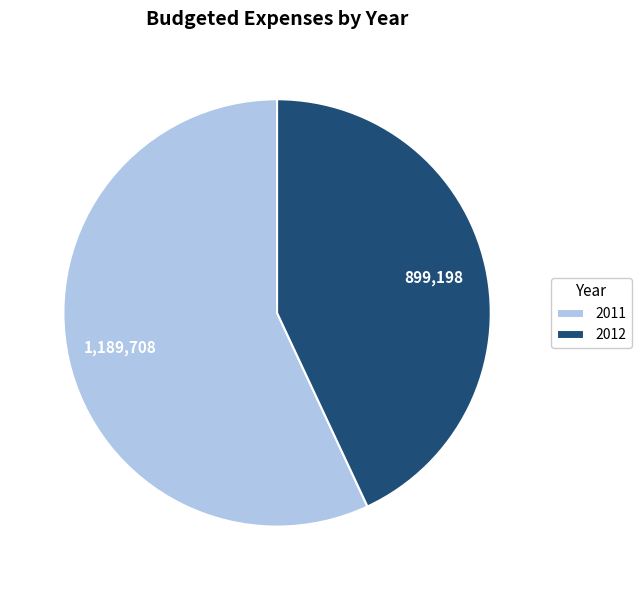

Is the sum of 2012 and 2011 greater than half?

Yes